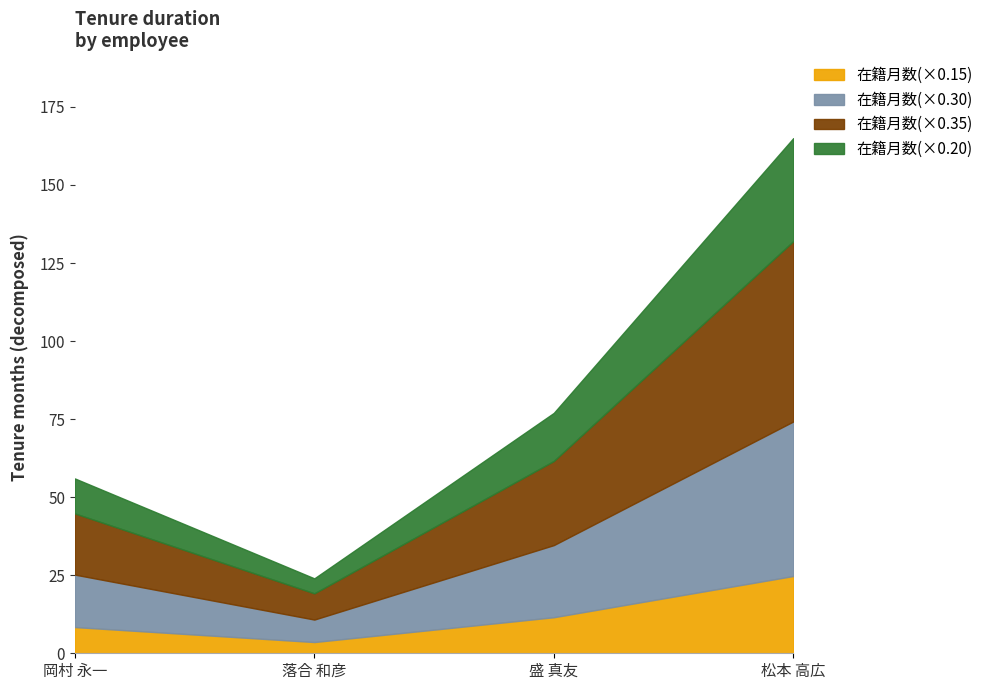

Is it true that 在籍月数(×0.15) equals 8.4 at 岡村 永一?

True